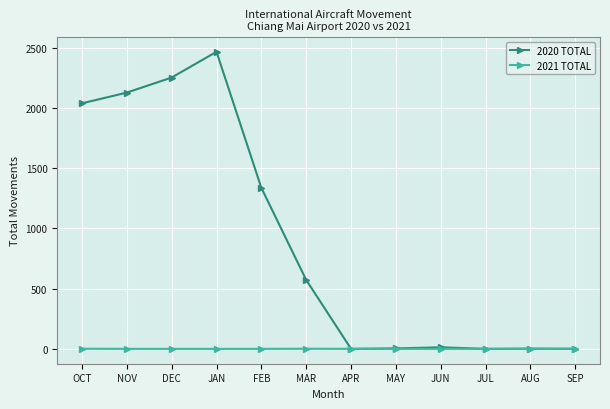

What is the label of the 3rd point from the right?

JUL